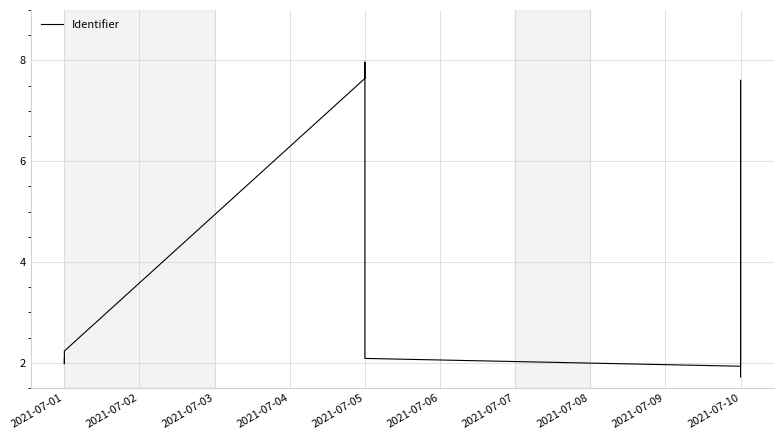

Reading left to right, transcribe all the data shown in this chart.

2.1	2.0	2.1	2.2	7.6	8.0	4.9	4.8	4.6	2.1	1.9	7.6	2.0	1.7